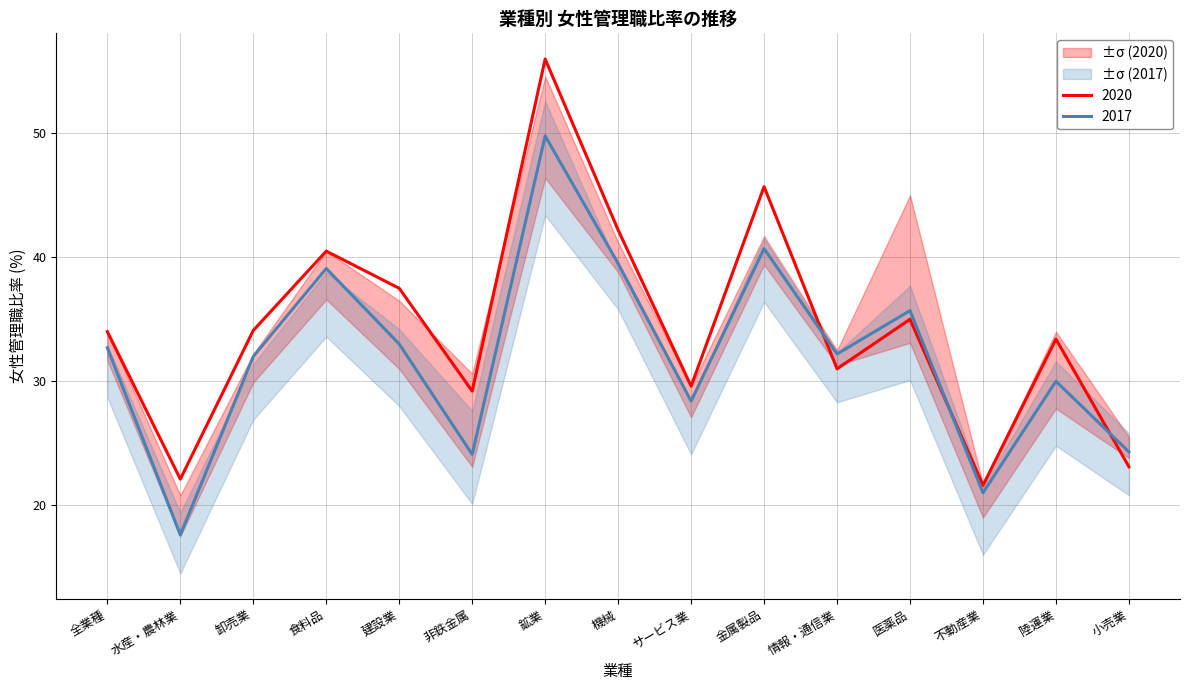

At which label does 2017 reach its peak?

鉱業